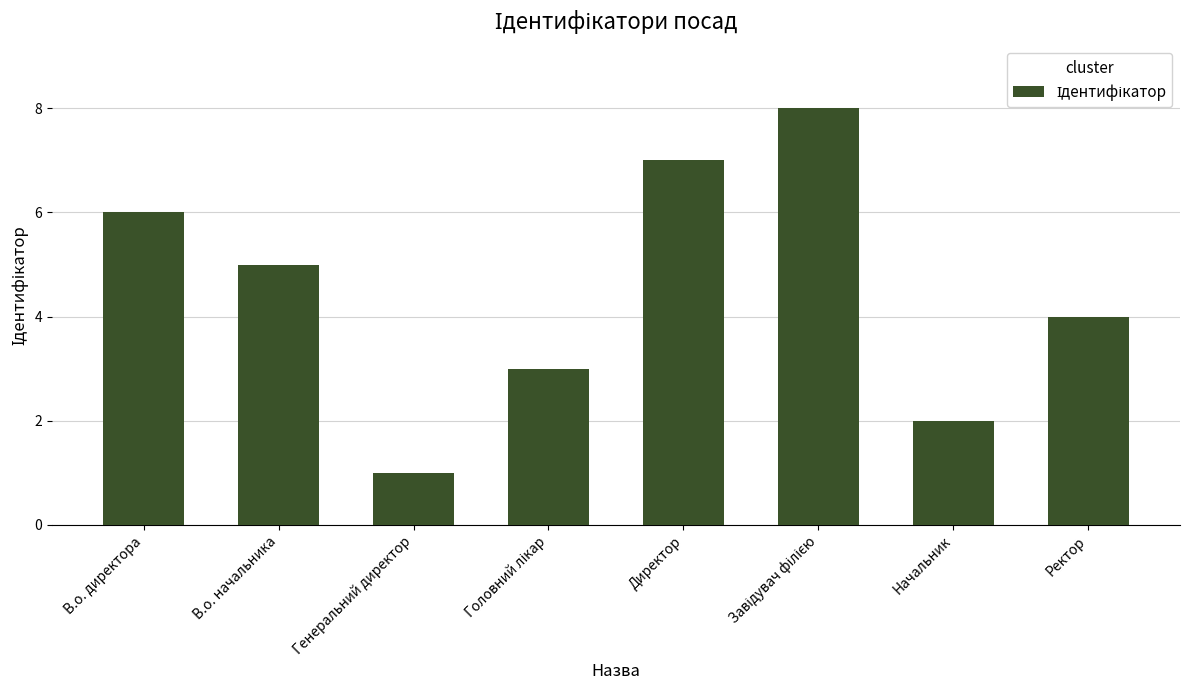

What is the value of the 1st bar from the left?

6